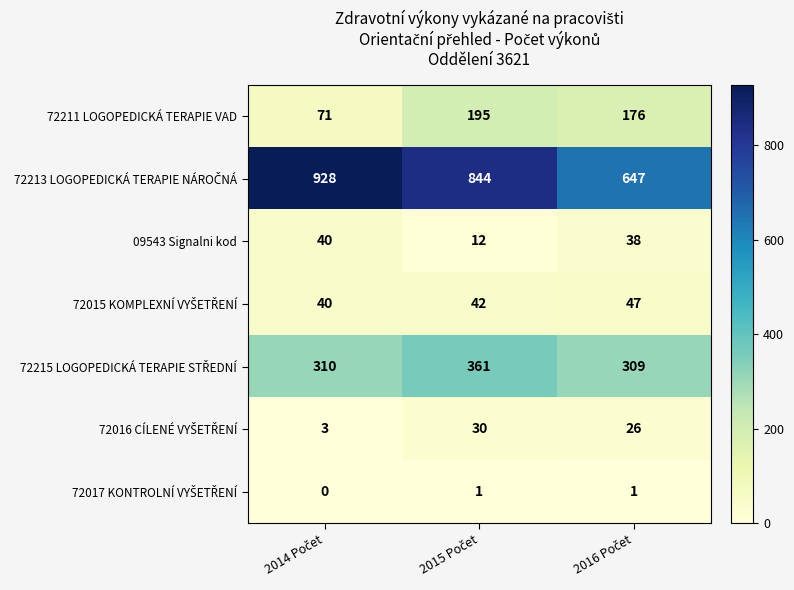

What is the minimum value for 72211 LOGOPEDICKÁ TERAPIE VAD?

71